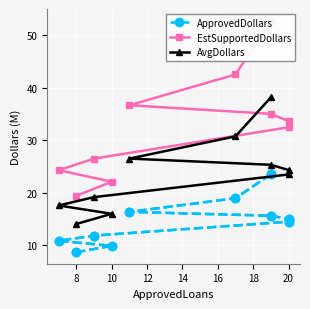

What is the label of the 6th point from the right?

20